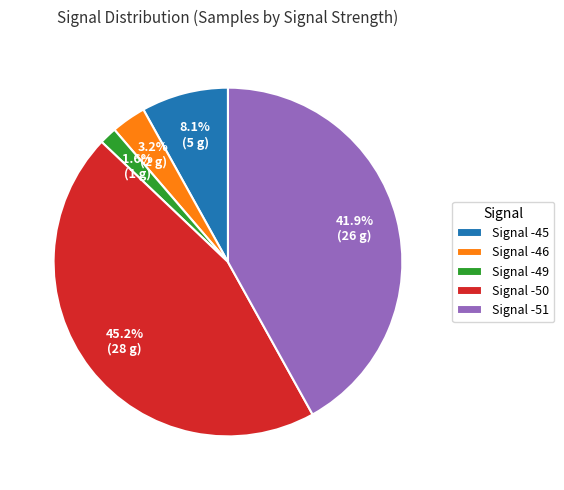

Rank the categories by value from highest to lowest.

Signal -50, Signal -51, Signal -45, Signal -46, Signal -49